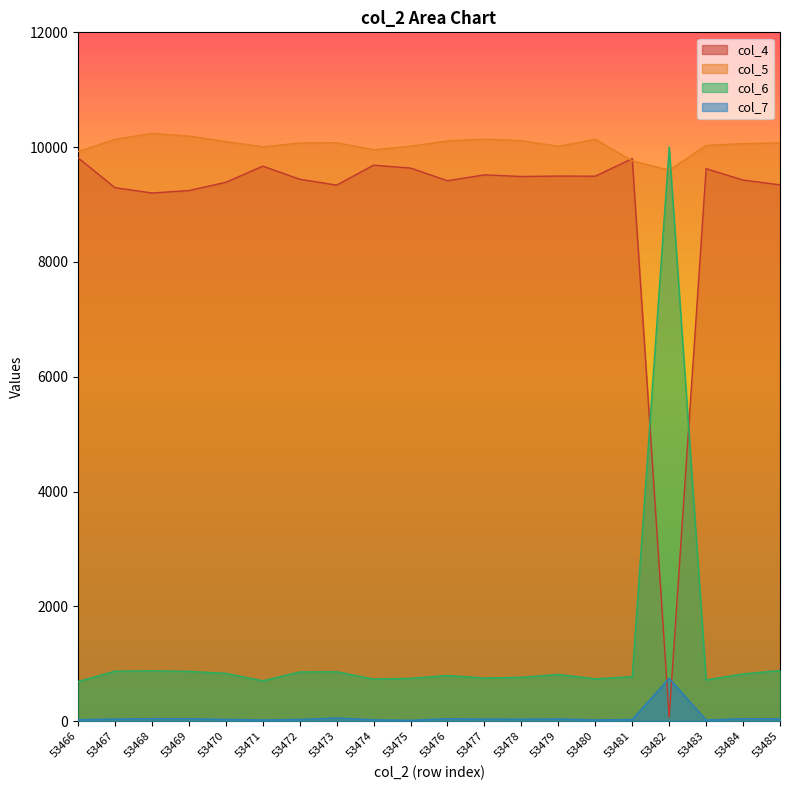

Reading left to right, transcribe all the data shown in this chart.

col_4: 9815	9294	9201	9244	9387	9669	9441	9338	9686	9635	9415	9517	9489	9496	9494	9800	67	9625	9426	9343
col_5: 9922	10136	10240	10193	10097	10006	10072	10077	9955	10017	10108	10139	10113	10015	10138	9763	9599	10031	10060	10075
col_6: 691	871	876	868	833	703	858	861	734	746	796	751	764	814	738	775	10001	718	822	883
col_7: 26	38	44	43	31	22	30	56	25	16	43	37	35	40	23	29	746	20	43	42